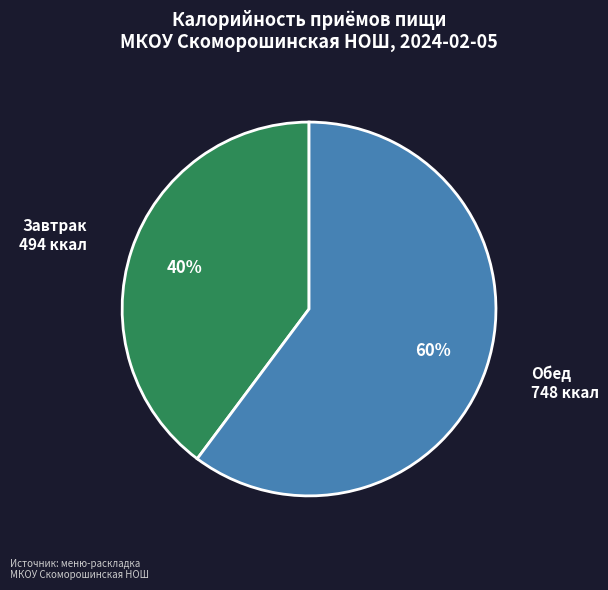

Between Обед and Завтрак, which is larger?

Обед